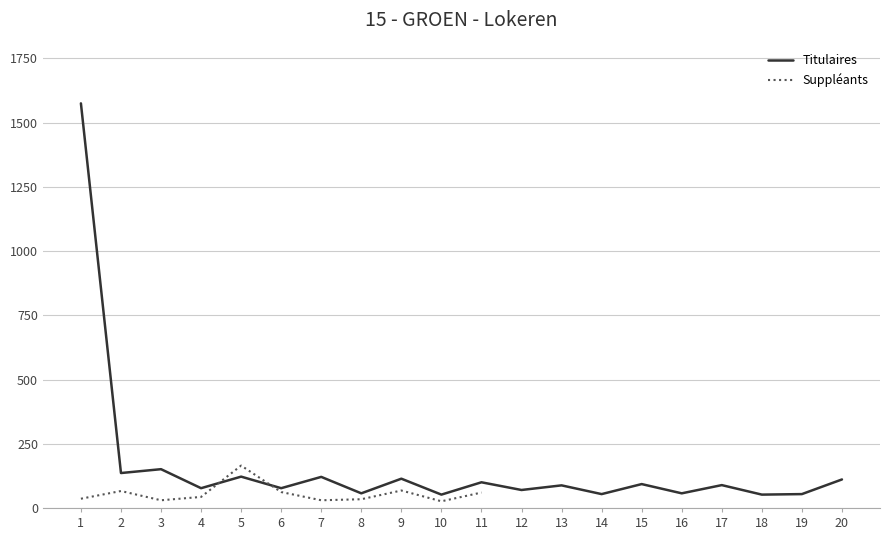

What is the average value?

162